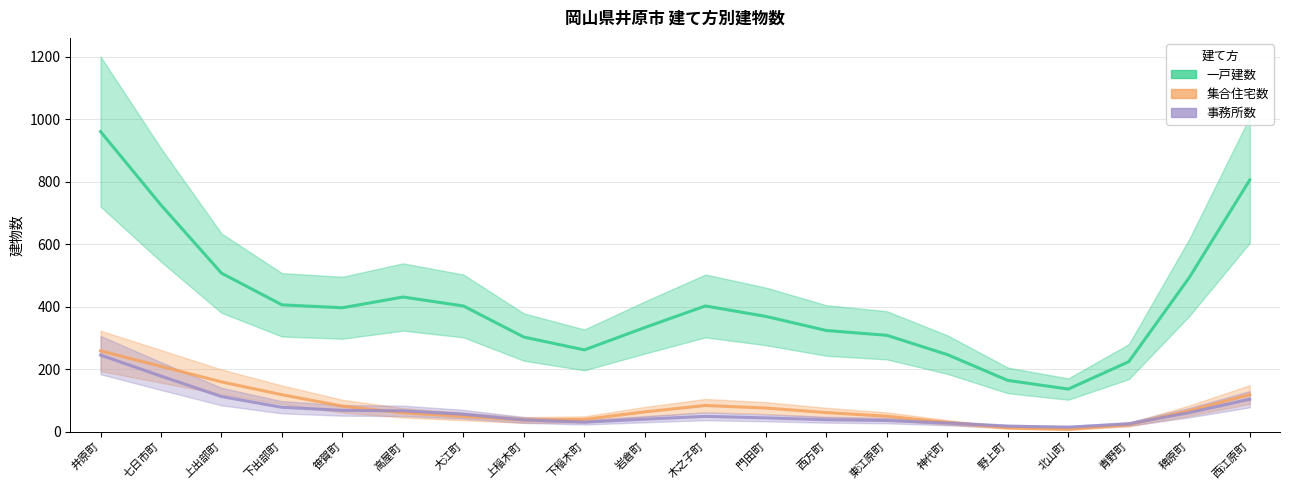

How many values in the 一戸建数 series are below 396?

10